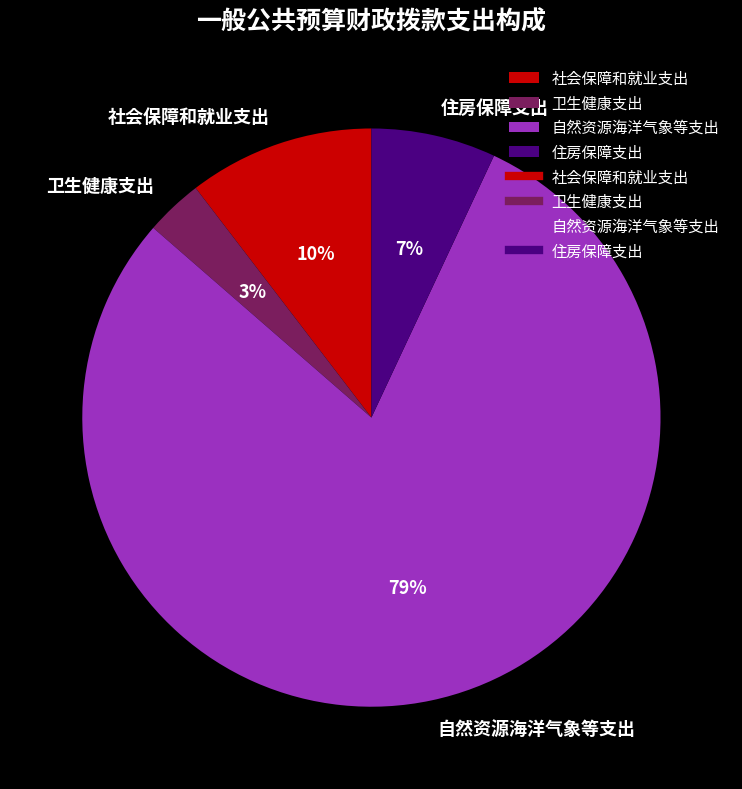

Rank the categories by value from highest to lowest.

自然资源海洋气象等支出, 社会保障和就业支出, 住房保障支出, 卫生健康支出